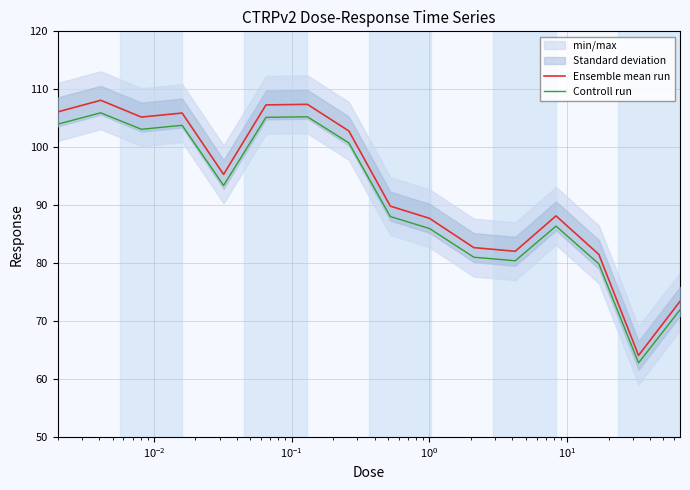

What is the maximum value for Controll run?

105.9